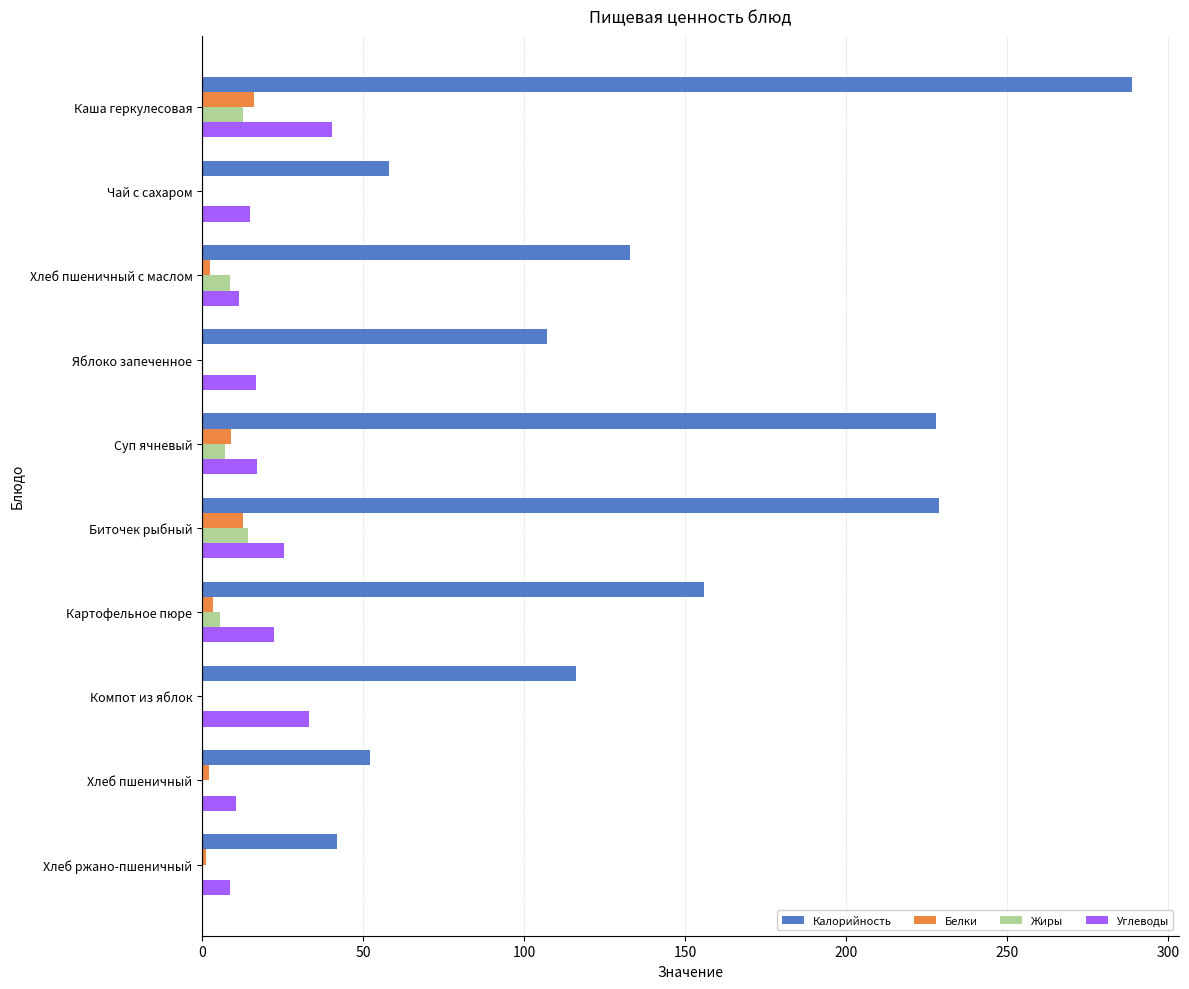

Is it true that Калорийность equals 11.4 at Хлеб пшеничный?

False